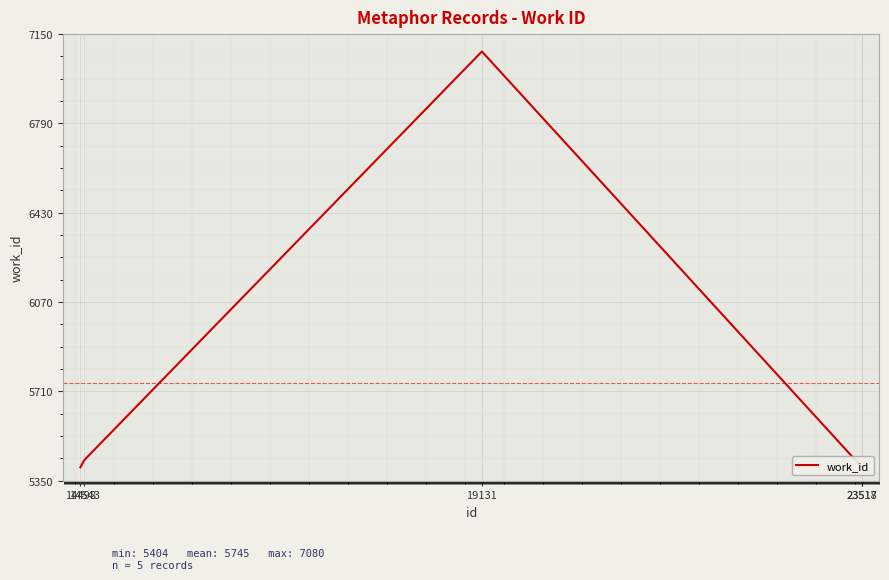

What is the minimum value shown in the chart?

5404